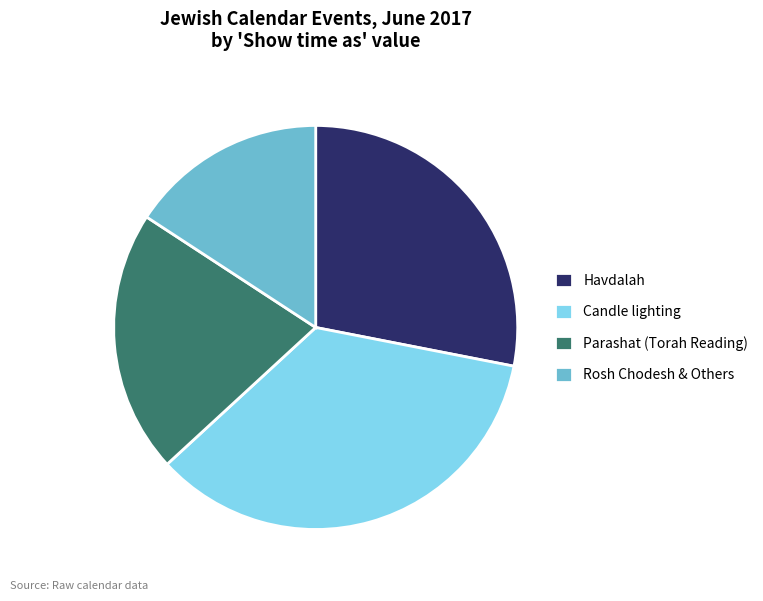

Rank the categories by value from lowest to highest.

Rosh Chodesh & Others, Parashat (Torah Reading), Havdalah, Candle lighting